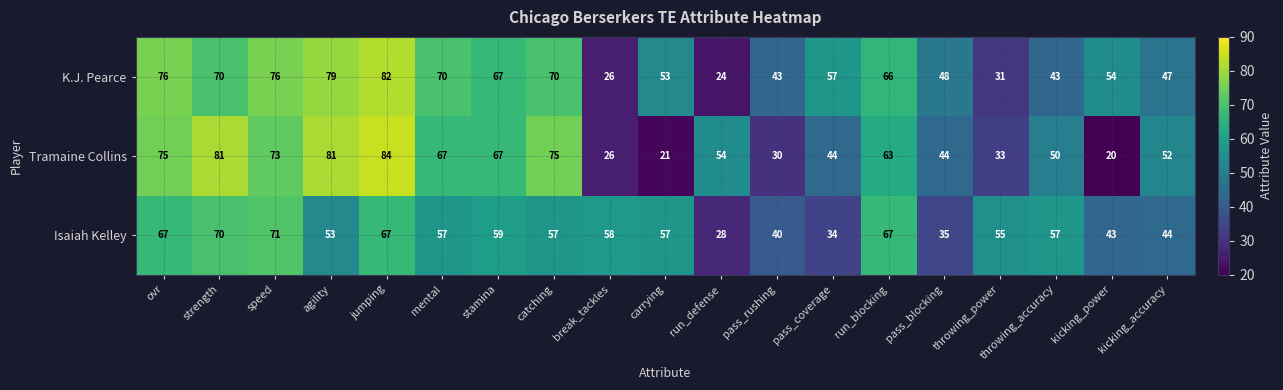

What is the greatest value displayed?

84